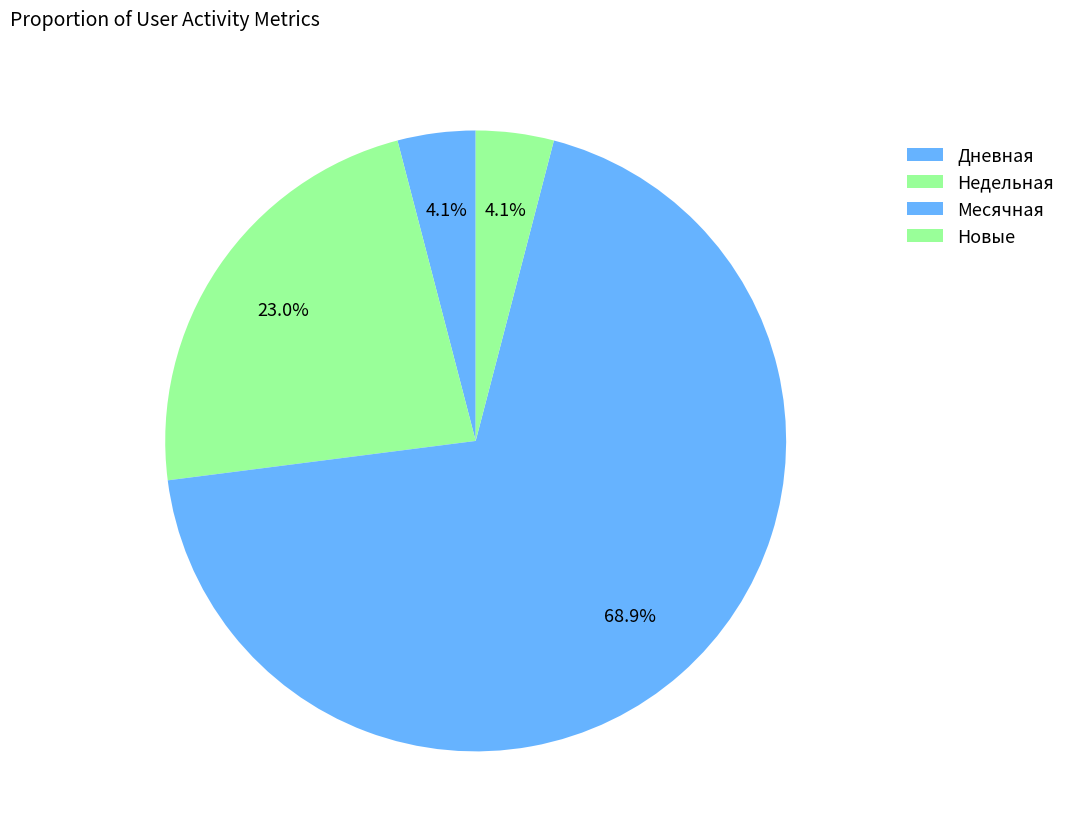

How many slices are in this pie chart?

4